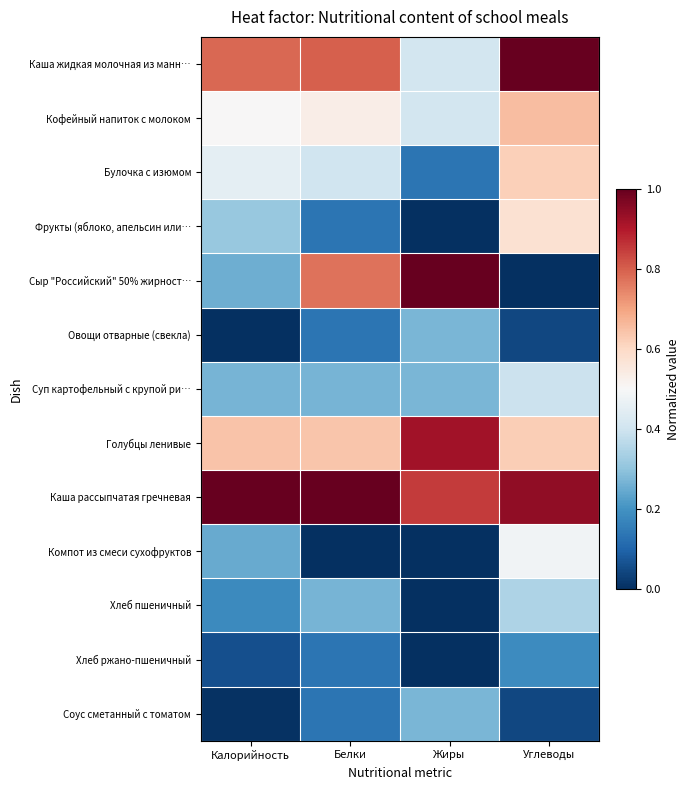

Reading left to right, list all the values displayed in this chart.

Каша жидкая молочная из манн…: Калорийность=0.8	Белки=0.8	Жиры=0.4	Углеводы=1.0
Кофейный напиток с молоком: Калорийность=0.5	Белки=0.5	Жиры=0.4	Углеводы=0.7
Булочка с изюмом: Калорийность=0.4	Белки=0.4	Жиры=0.1	Углеводы=0.6
Фрукты (яблоко, апельсин или…: Калорийность=0.3	Белки=0.1	Жиры=0.0	Углеводы=0.6
Сыр "Российский" 50% жирност…: Калорийность=0.3	Белки=0.8	Жиры=1.0	Углеводы=0.0
Овощи отварные (свекла): Калорийность=0.0	Белки=0.1	Жиры=0.3	Углеводы=0.0
Суп картофельный с крупой ри…: Калорийность=0.3	Белки=0.3	Жиры=0.3	Углеводы=0.4
Голубцы ленивые: Калорийность=0.6	Белки=0.6	Жиры=0.9	Углеводы=0.6
Каша рассыпчатая гречневая: Калорийность=1.0	Белки=1.0	Жиры=0.9	Углеводы=0.9
Компот из смеси сухофруктов: Калорийность=0.2	Белки=0.0	Жиры=0.0	Углеводы=0.5
Хлеб пшеничный: Калорийность=0.2	Белки=0.3	Жиры=0.0	Углеводы=0.3
Хлеб ржано-пшеничный: Калорийность=0.1	Белки=0.1	Жиры=0.0	Углеводы=0.2
Соус сметанный с томатом: Калорийность=0.0	Белки=0.1	Жиры=0.3	Углеводы=0.0